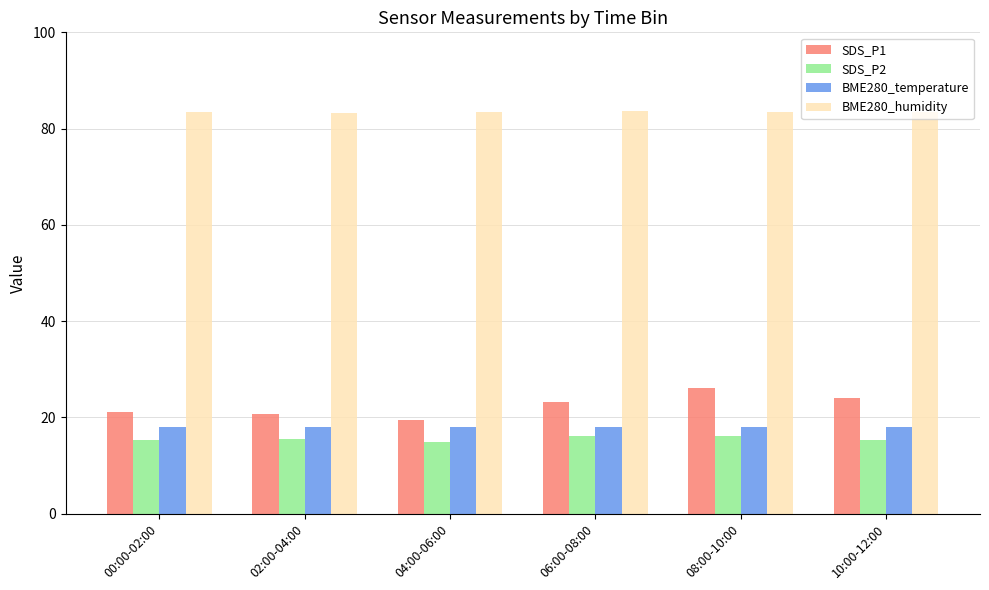

What is the lowest value of the SDS_P1 series?

19.5